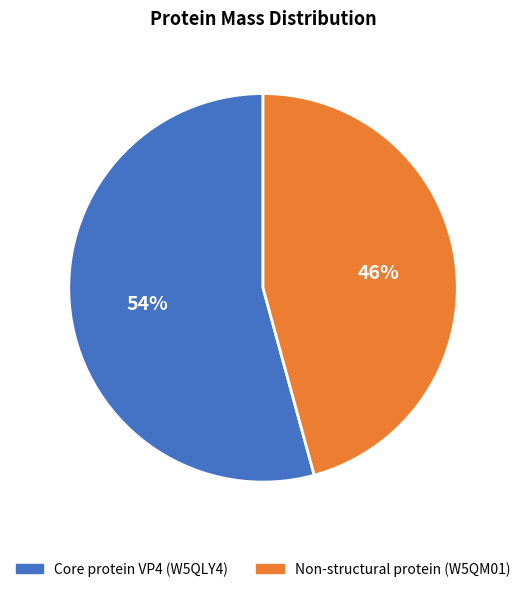

Which has a higher value, Non-structural protein (W5QM01) or Core protein VP4 (W5QLY4)?

Core protein VP4 (W5QLY4)